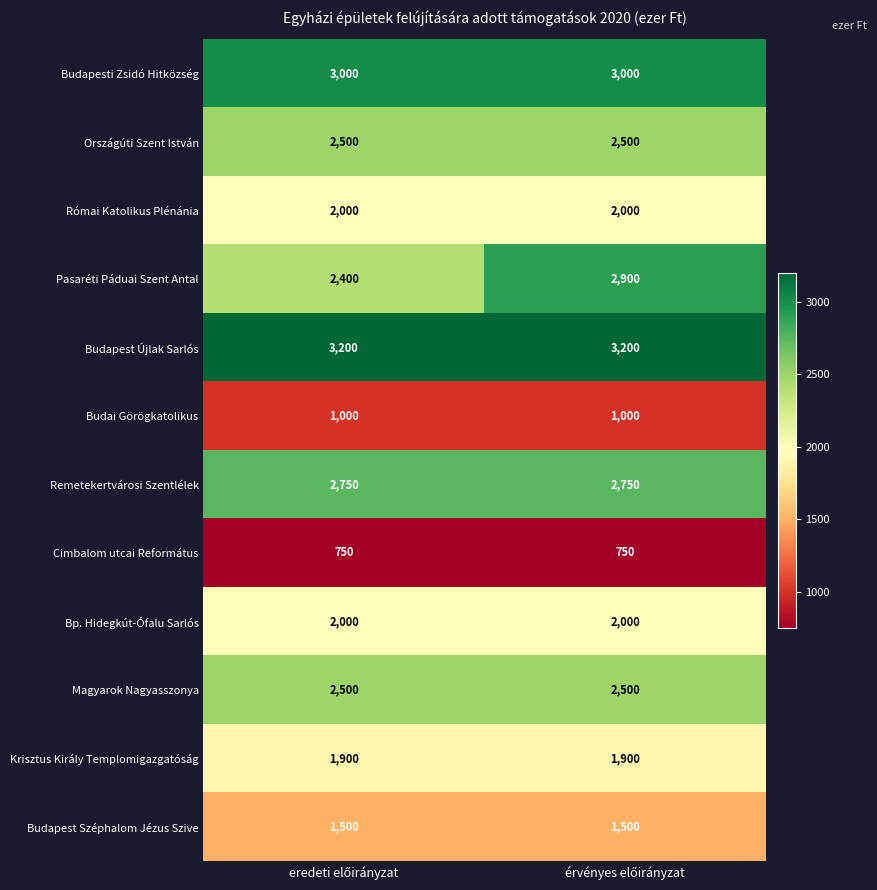

Reading left to right, transcribe all the data shown in this chart.

Budapesti Zsidó Hitközség: 3000	3000
Országúti Szent István: 2500	2500
Római Katolikus Plénánia: 2000	2000
Pasaréti Páduai Szent Antal: 2400	2900
Budapest Újlak Sarlós: 3200	3200
Budai Görögkatolikus: 1000	1000
Remetekertvárosi Szentlélek: 2750	2750
Cimbalom utcai Református: 750	750
Bp. Hidegkút-Ófalu Sarlós: 2000	2000
Magyarok Nagyasszonya: 2500	2500
Krisztus Király Templomigazgatóság: 1900	1900
Budapest Széphalom Jézus Szive: 1500	1500